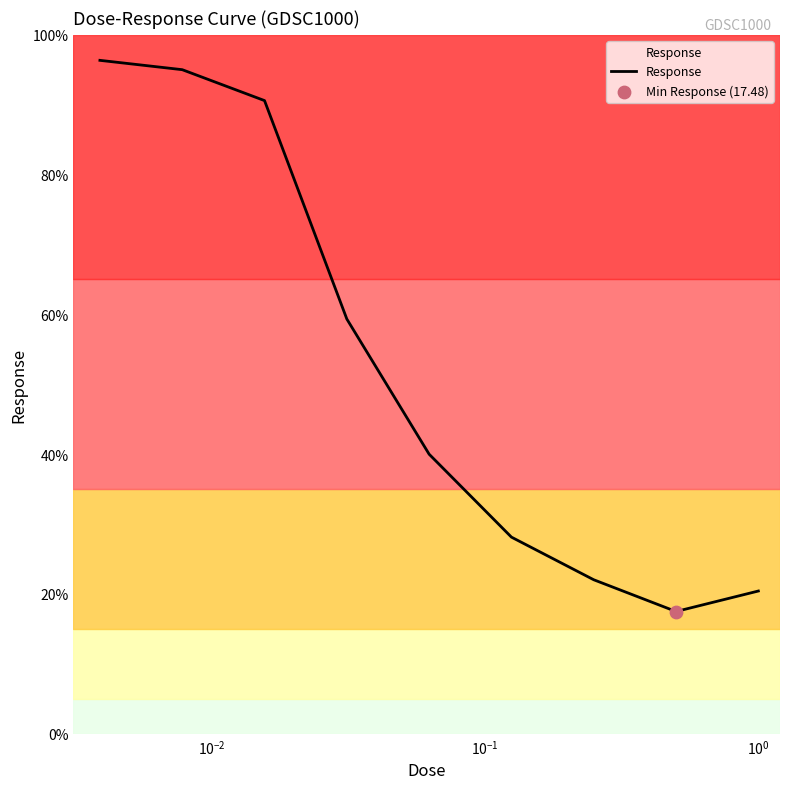

What is the difference between the maximum and minimum values?

78.9